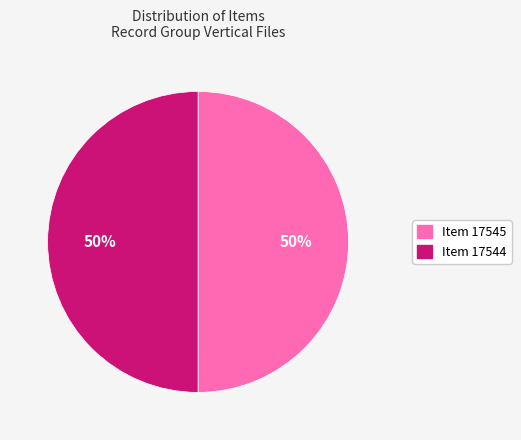

How many segments does this pie chart have?

2